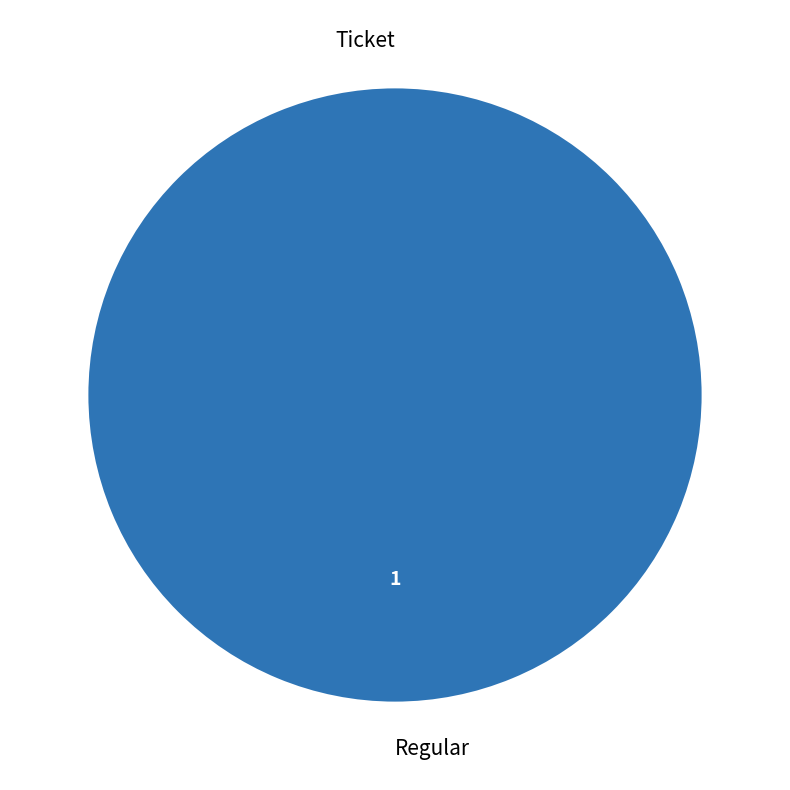

To the nearest percent, what is the average slice percentage?

50%